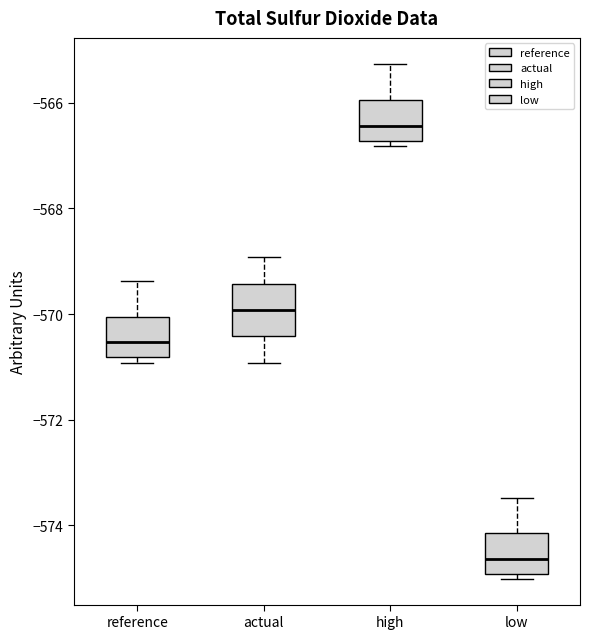

Which box's median line is the highest?

high